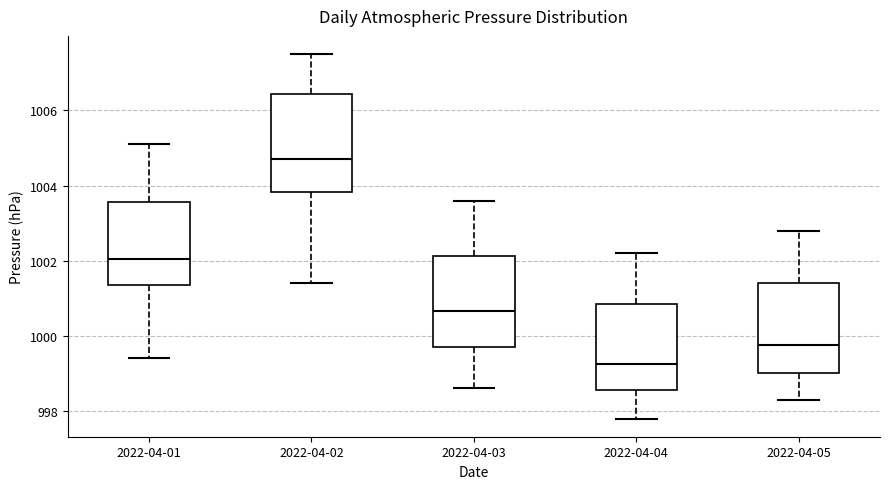

Reading left to right, read every box against the y-axis: the position of its median line, the range the box covers, and the ends of its whiskers. The values are not printed on the chart, so give them approximately, as read against the axis.

2022-04-01: median 1002.0, box 1001.4 to 1003.6, whiskers 999.4 to 1005.2
2022-04-02: median 1004.8, box 1003.8 to 1006.4, whiskers 1001.4 to 1007.6
2022-04-03: median 1000.6, box 999.8 to 1002.2, whiskers 998.6 to 1003.6
2022-04-04: median 999.2, box 998.6 to 1000.8, whiskers 997.8 to 1002.2
2022-04-05: median 999.8, box 999.0 to 1001.4, whiskers 998.4 to 1002.8